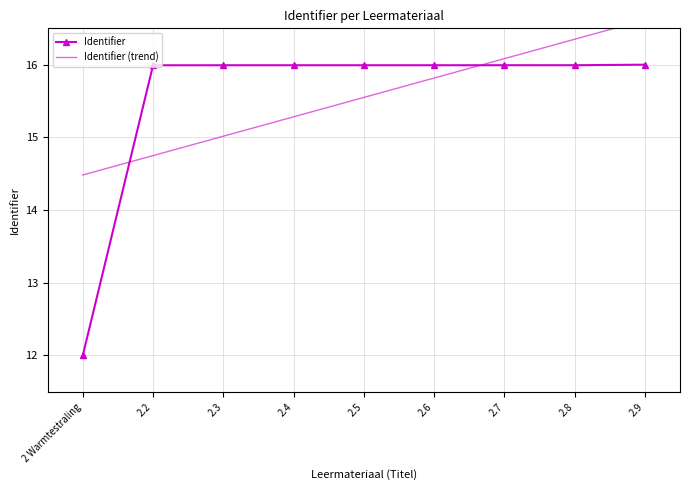

Which category has the lowest value in the Identifier (trend) series?

2 Warmtestraling